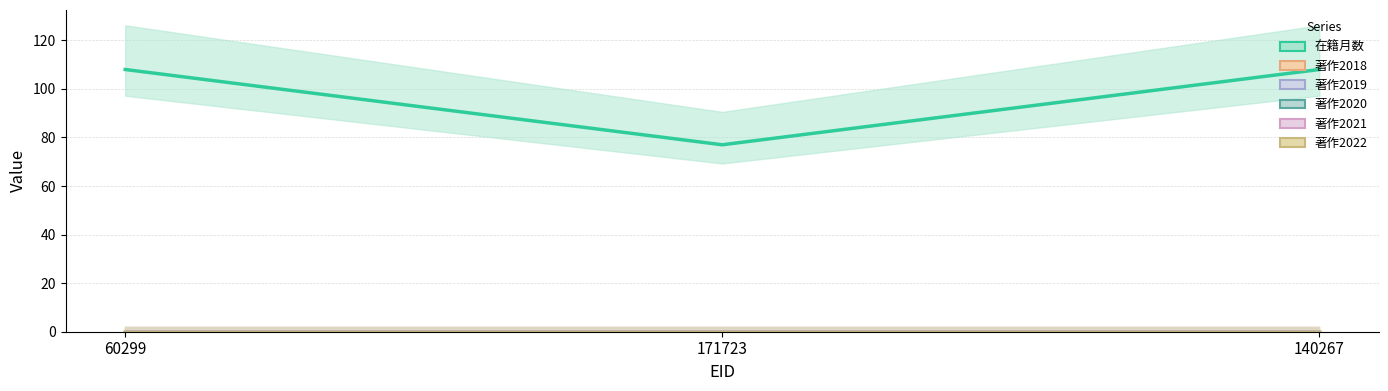

How many lines are shown in the chart?

6